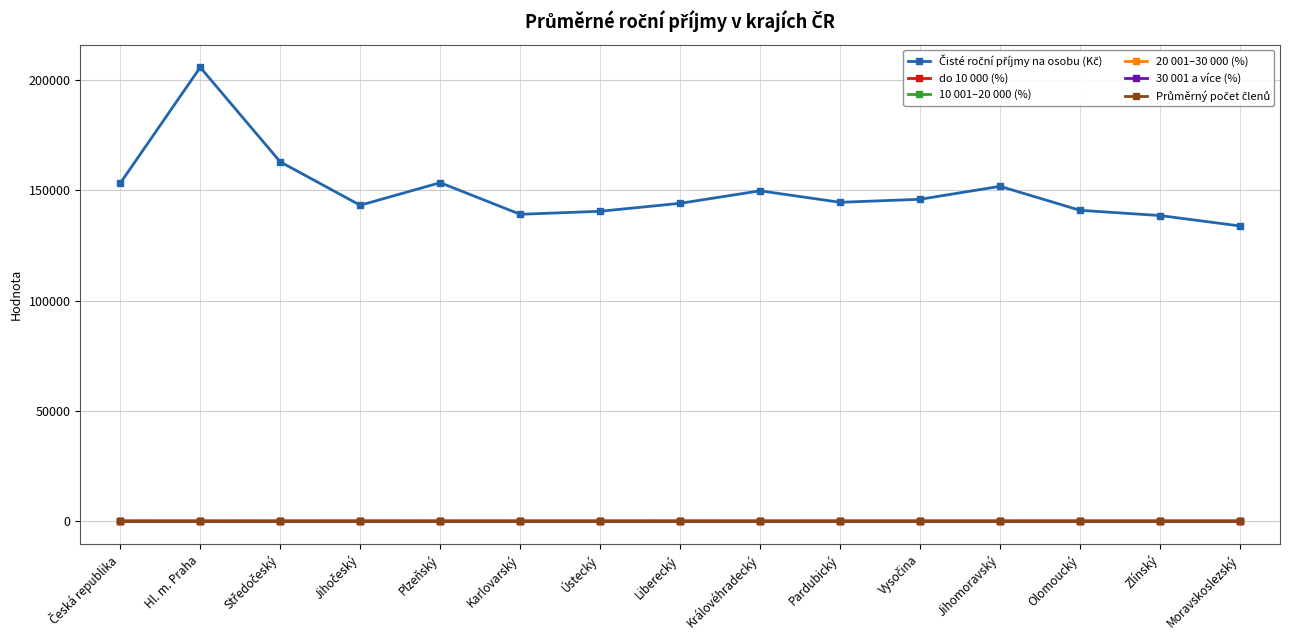

At how many categories does at least one series exceed 45351?

15